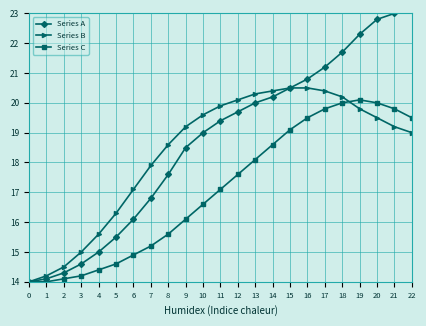

The Series C series shows 20.0 at 18. True or false?

True